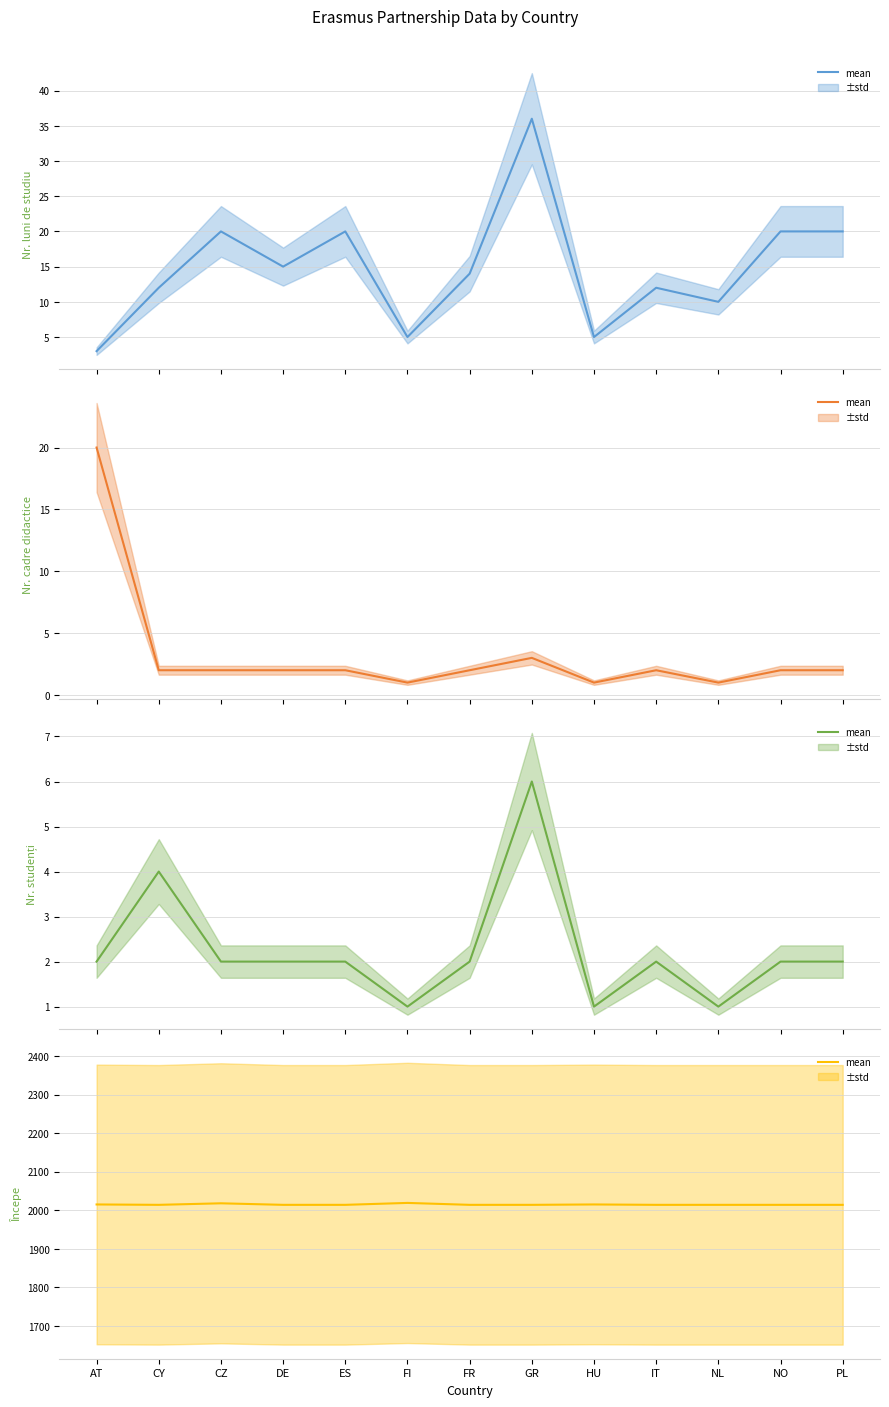

Reading left to right, what are all the values shown in this chart?

Nr. luni de studiu mean: AT=3	CY=12	CZ=20	DE=15	ES=20	FI=5	FR=14	GR=36	HU=5	IT=12	NL=10	NO=20	PL=20
Nr. cadre didactice mean: AT=20	CY=2	CZ=2	DE=2	ES=2	FI=1	FR=2	GR=3	HU=1	IT=2	NL=1	NO=2	PL=2
Nr. studenți mean: AT=2	CY=4	CZ=2	DE=2	ES=2	FI=1	FR=2	GR=6	HU=1	IT=2	NL=1	NO=2	PL=2
Începe mean: AT=2015	CY=2014	CZ=2018	DE=2014	ES=2014	FI=2019	FR=2014	GR=2014	HU=2015	IT=2014	NL=2014	NO=2014	PL=2014